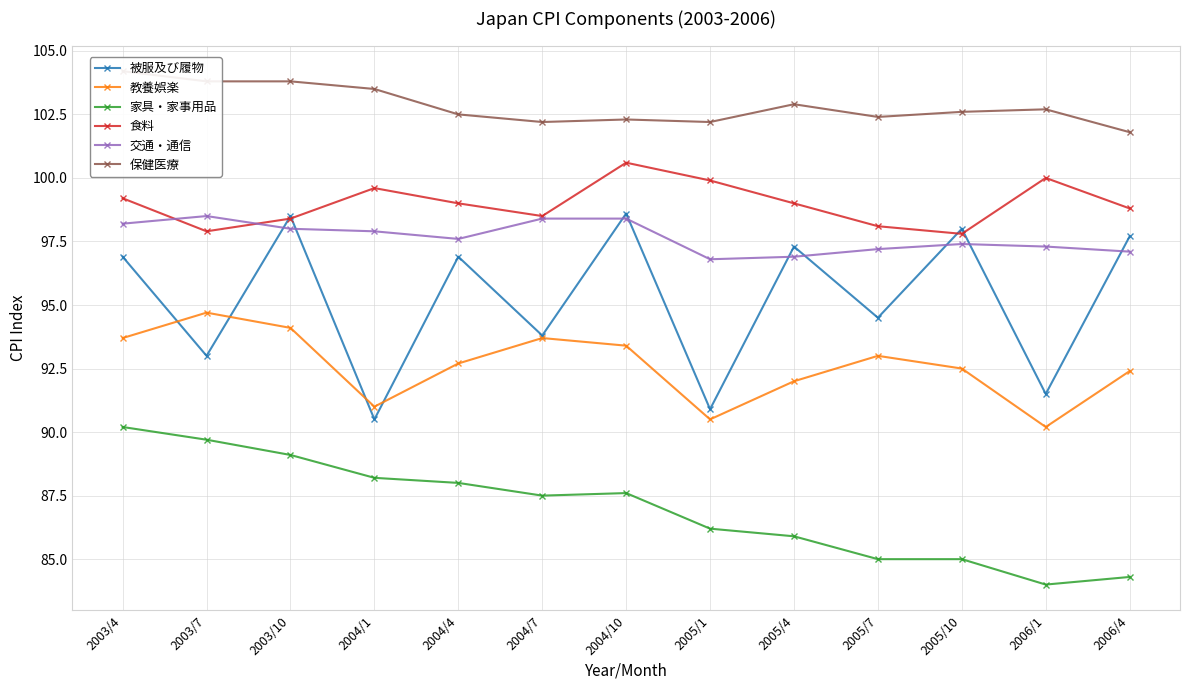

Does the chart display data point markers on the line(s)?

Yes